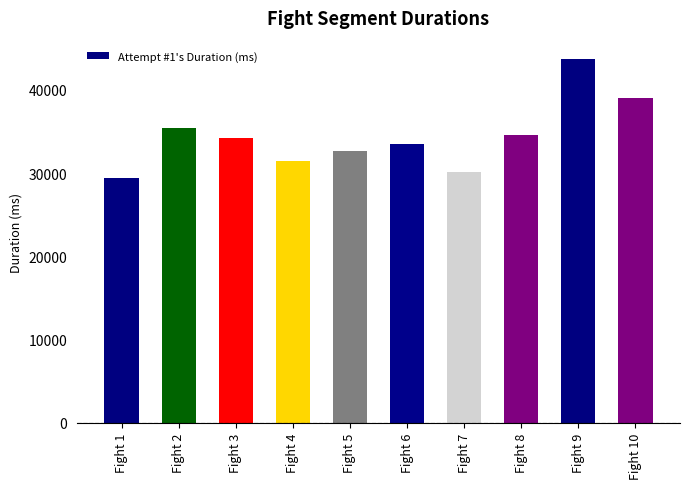

What is the value of the 6th bar from the left?

33439